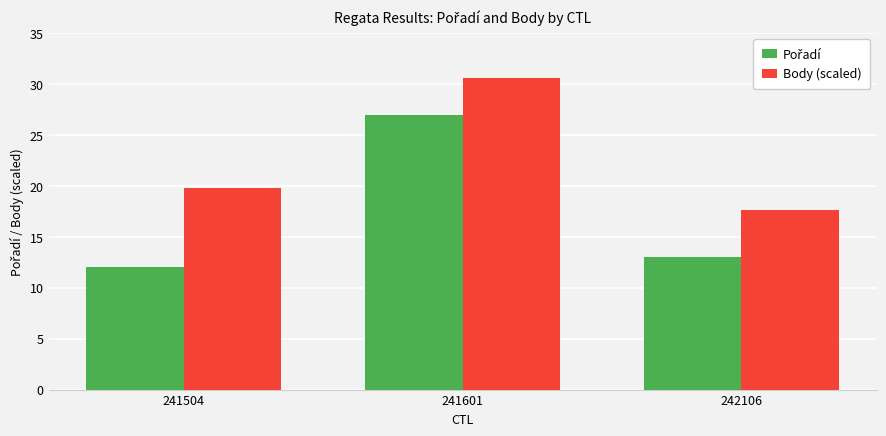

How many groups of bars are there?

3